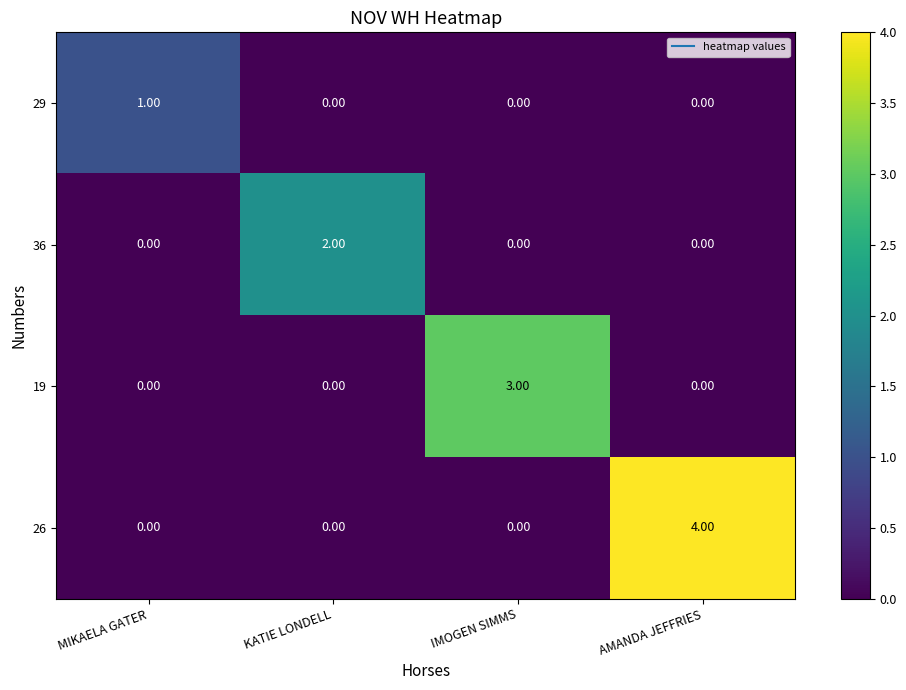

How many series are shown in this chart?

4